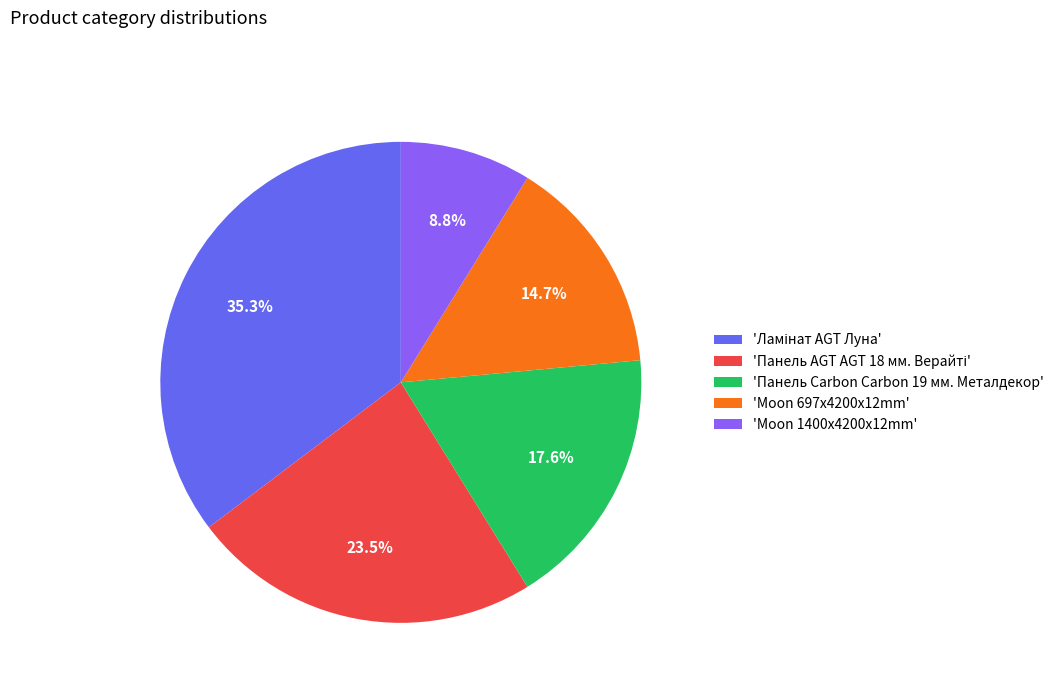

Combined, what portion of the pie is 'Moon 1400x4200x12mm' and 'Moon 697x4200x12mm'?

23.5%